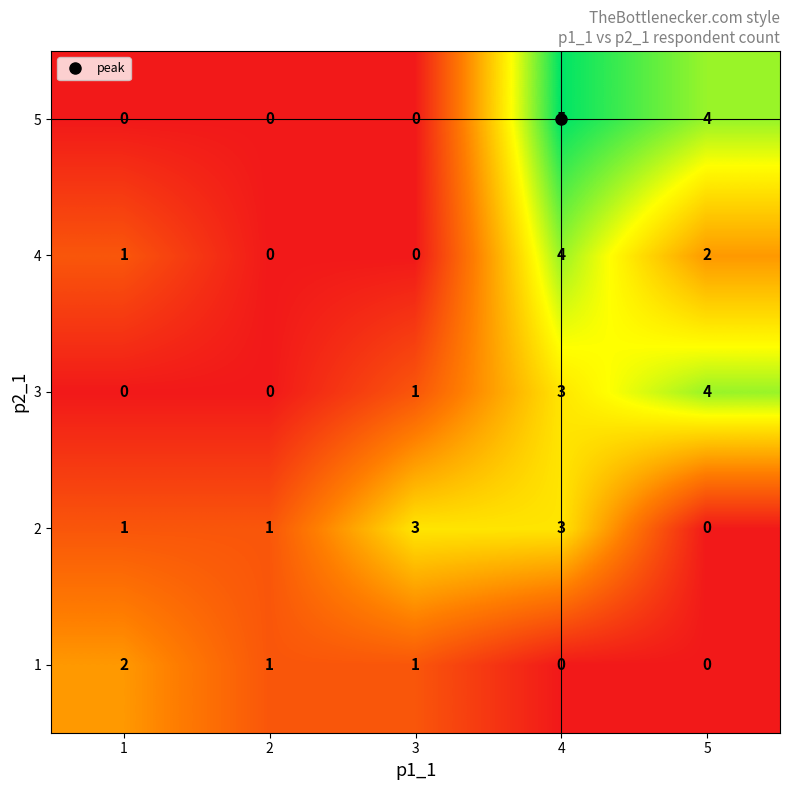

What is the sum of all 5 values?

9